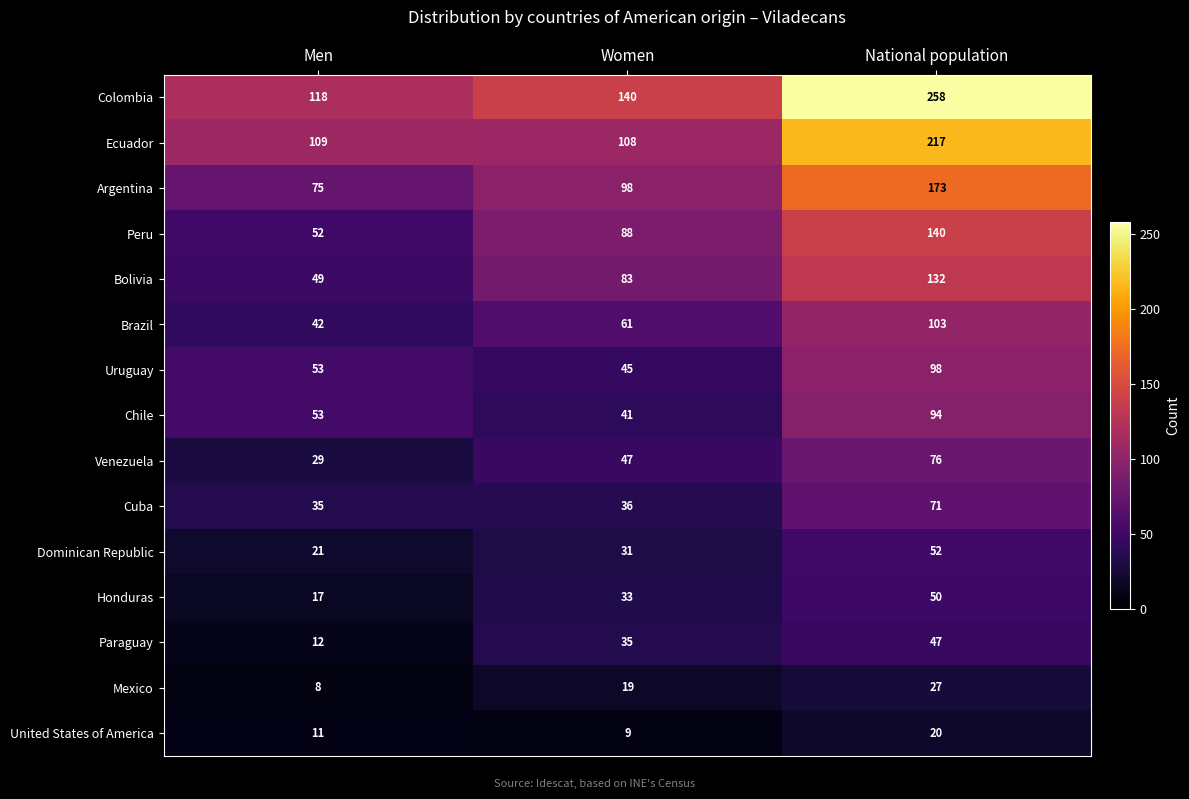

Between Men and National population, which series saw the biggest shift?

Colombia